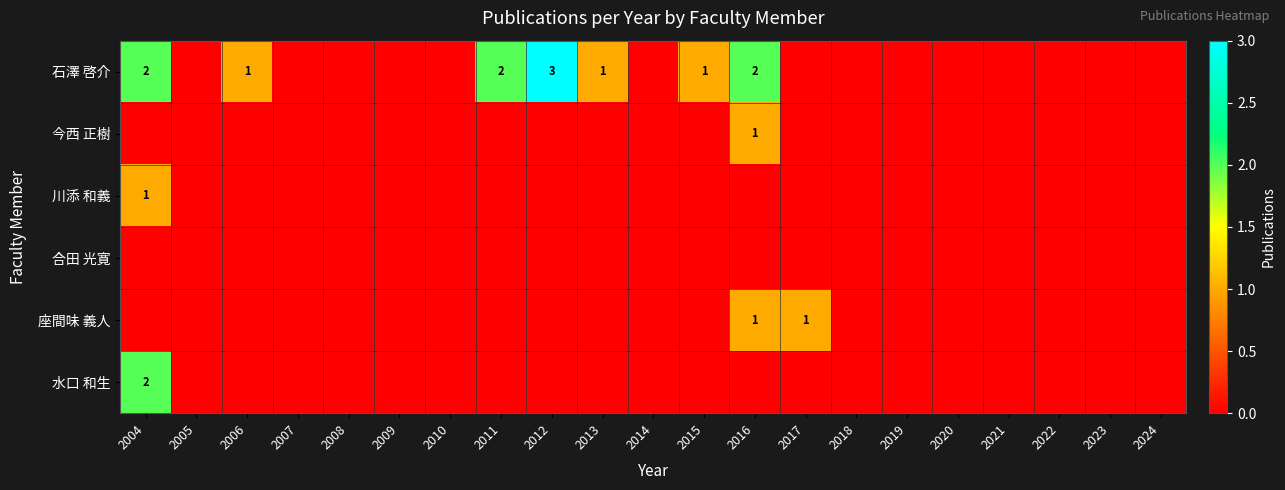

Rank the series by their maximum value, from highest to lowest.

石澤 啓介, 水口 和生, 今西 正樹, 川添 和義, 座間味 義人, 合田 光寛